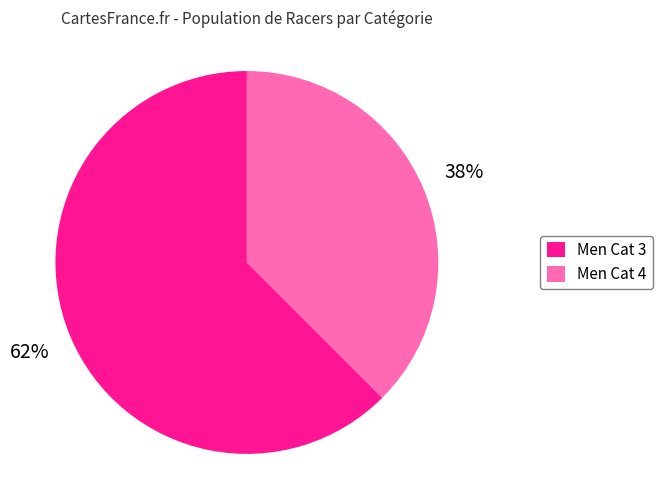

Is there any slice that represents more than half of the pie?

Yes